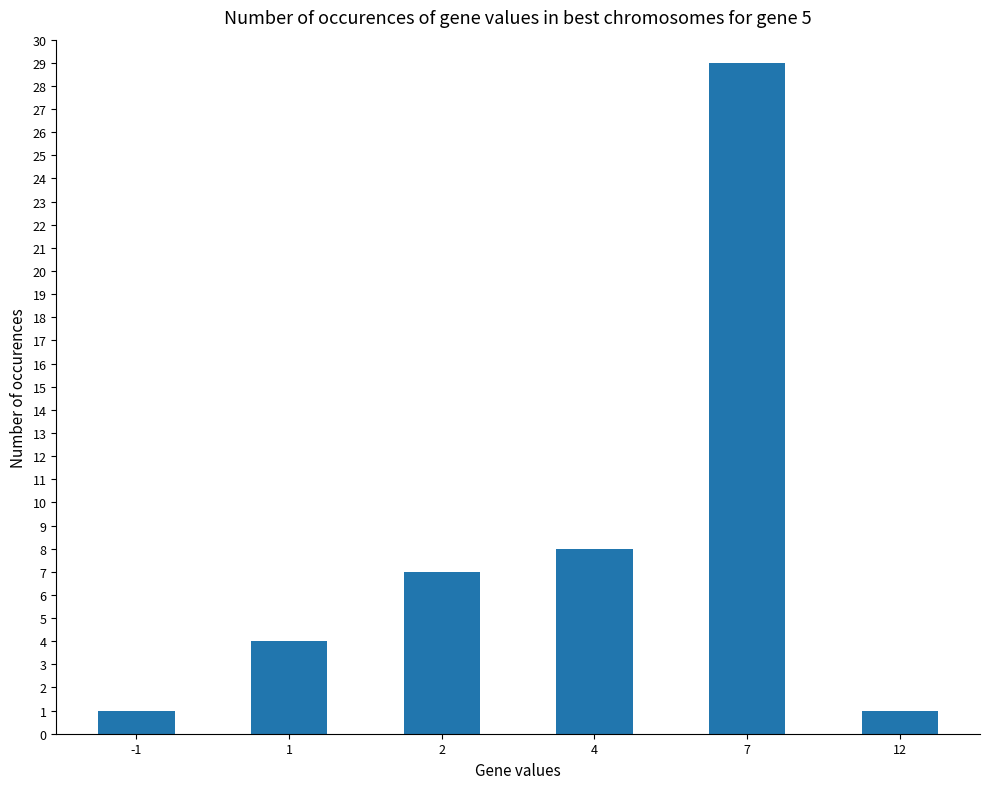

Reading left to right, list all the values displayed in this chart.

-1=1	1=4	2=7	4=8	7=29	12=1